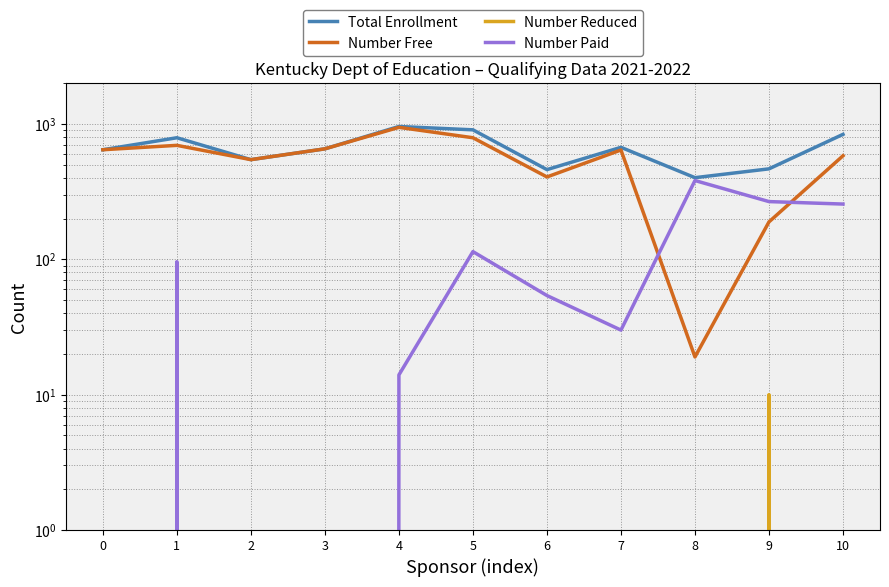

True or false: Total Enrollment has a value of 241 at 8.

False